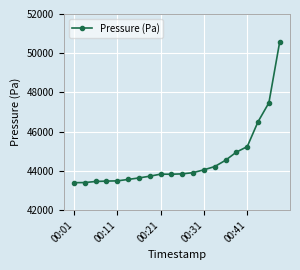

What is the greatest value displayed?

50584.1